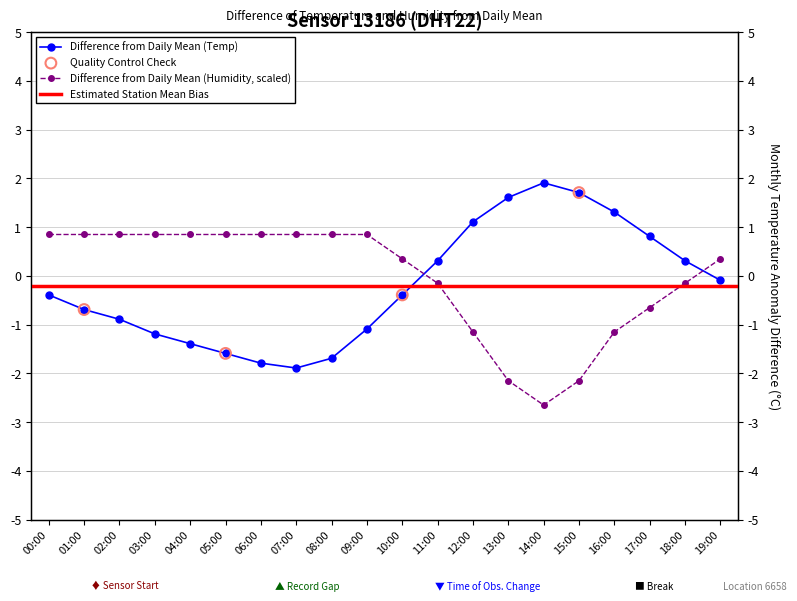

Which series has the largest total across all categories?

humidity